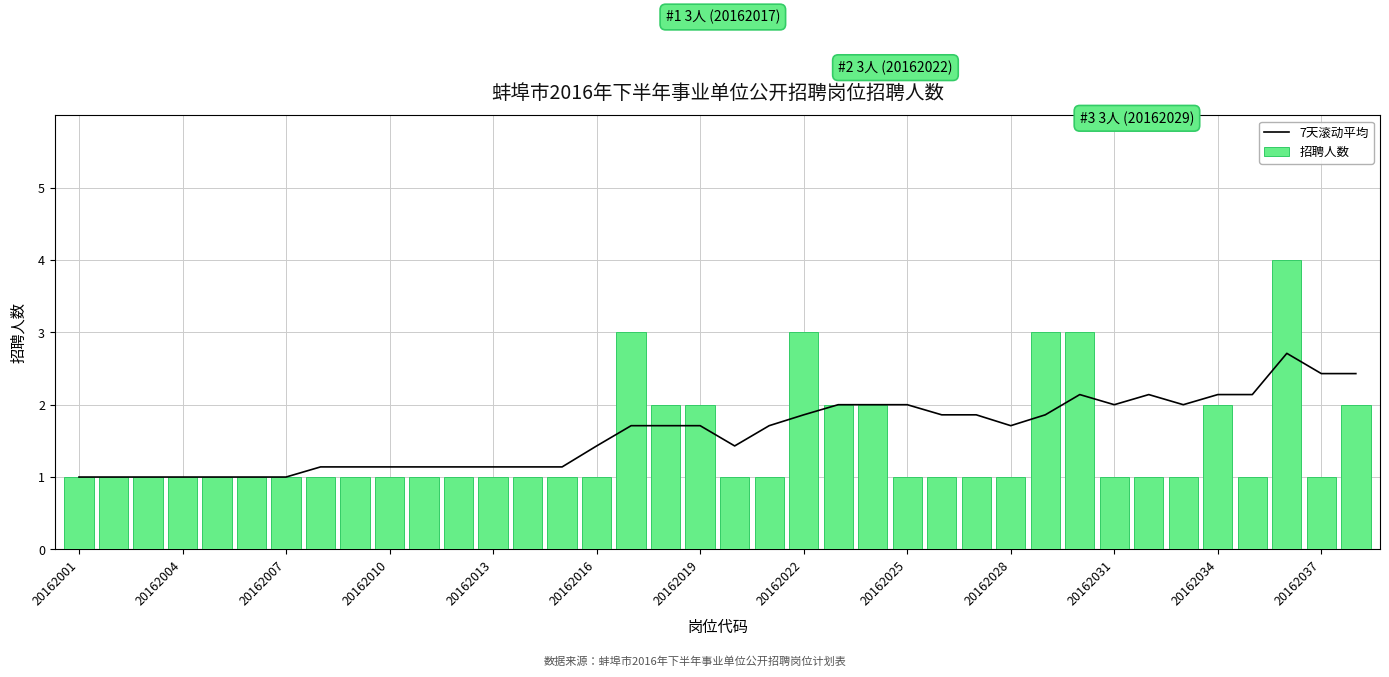

Is it true that 招聘人数 equals 0 at 20162010?

False